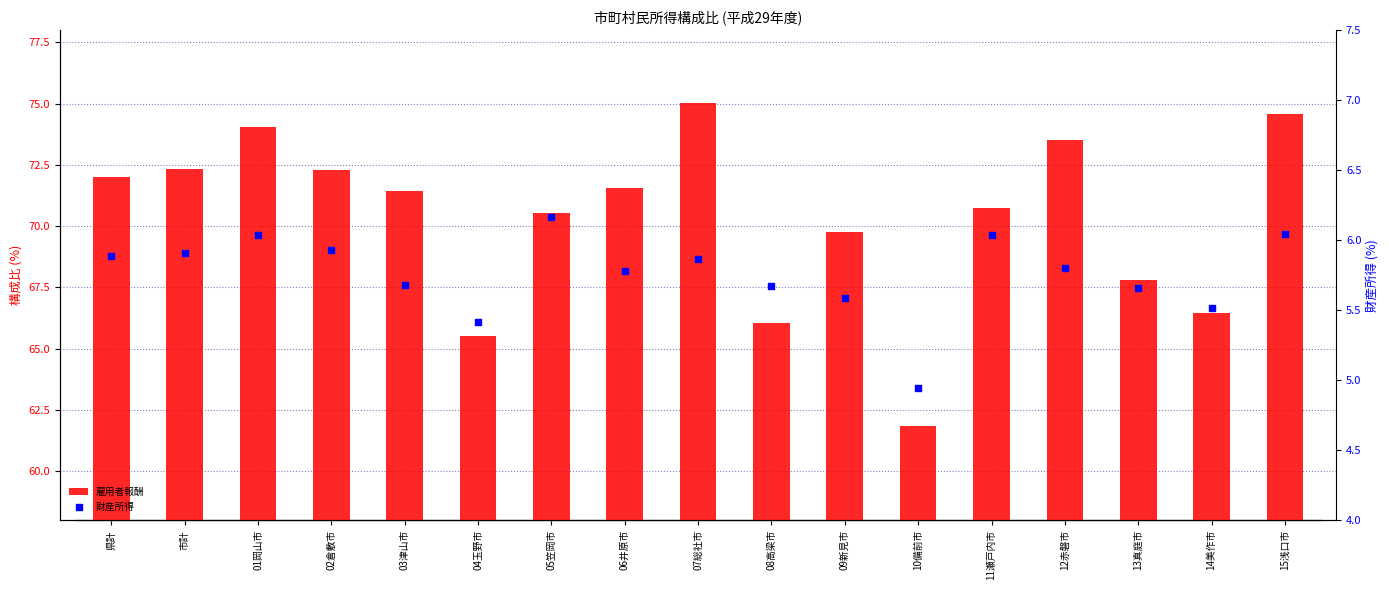

Which series contains the lowest Y value?

財産所得